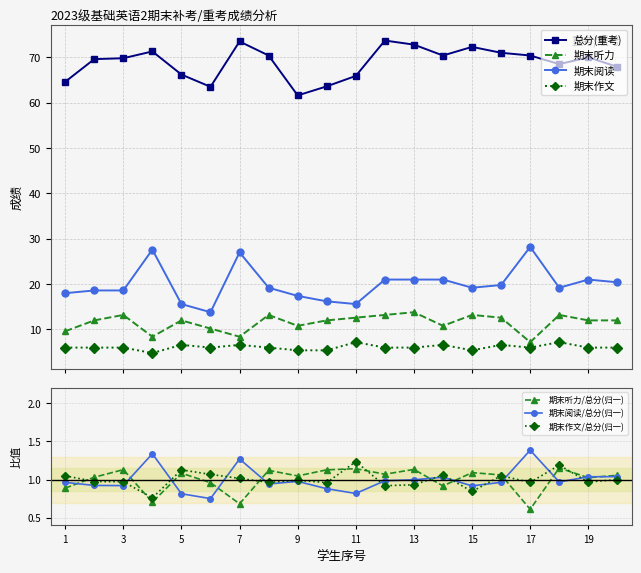

The 期末作文 series shows 4.4 at 18. True or false?

False